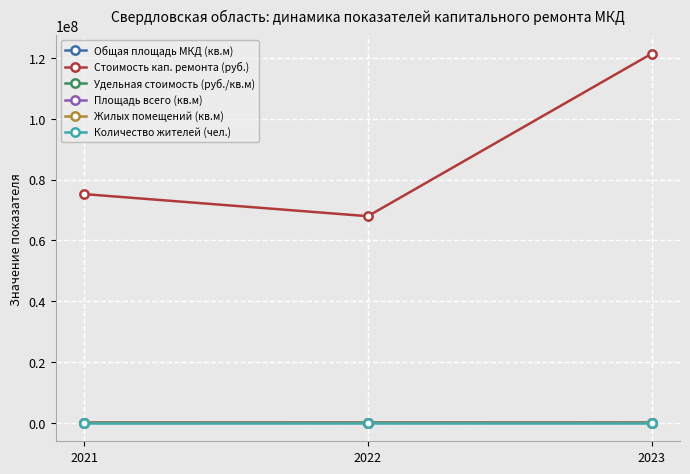

At which category is the sum across all series the highest?

2023